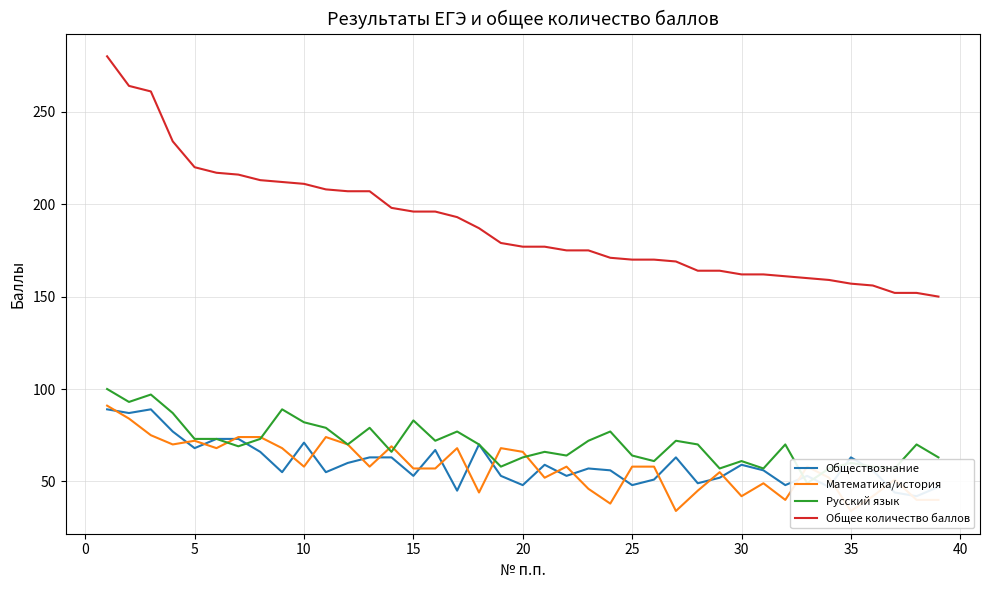

The Общее количество баллов series shows 76 at 15. True or false?

False